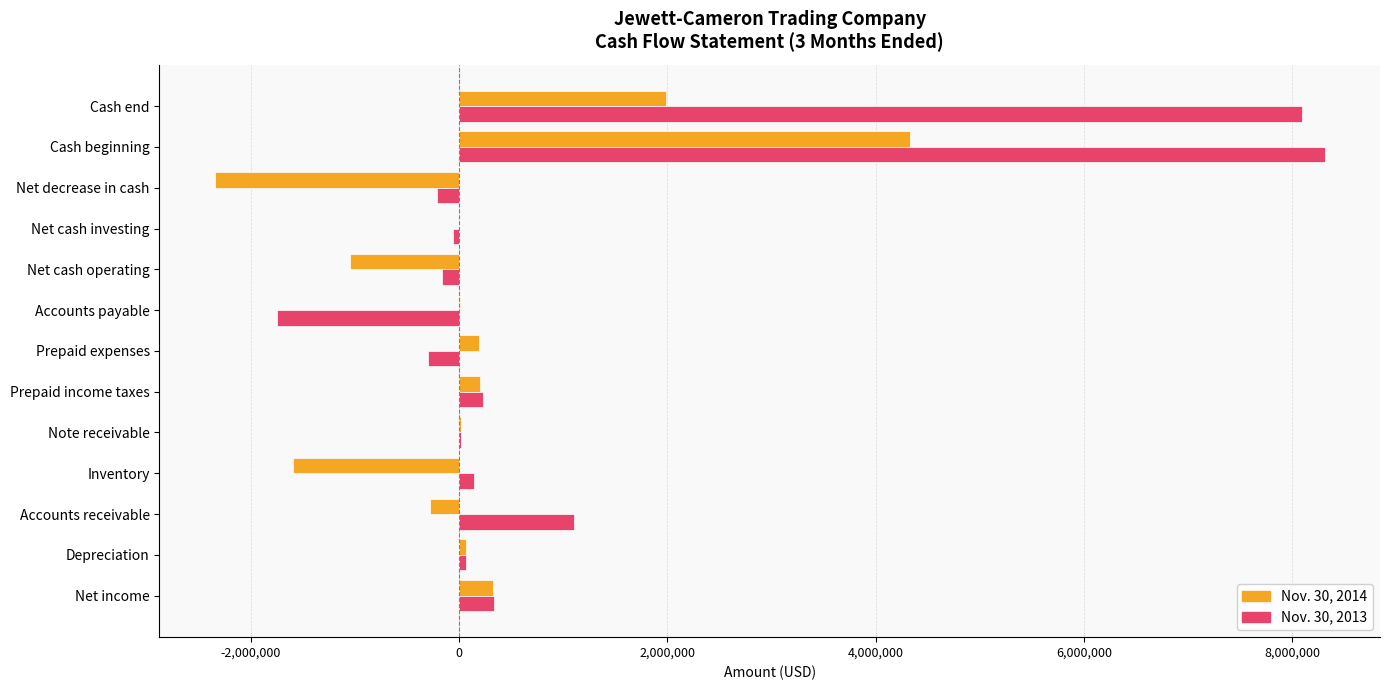

What is the average value of the Nov. 30, 2013 series?

1218142